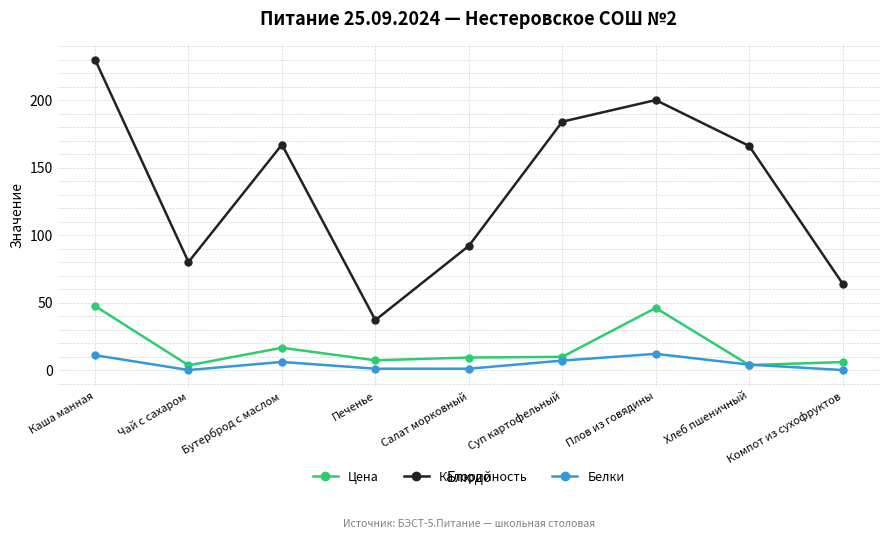

How many categories are shown in the chart?

9